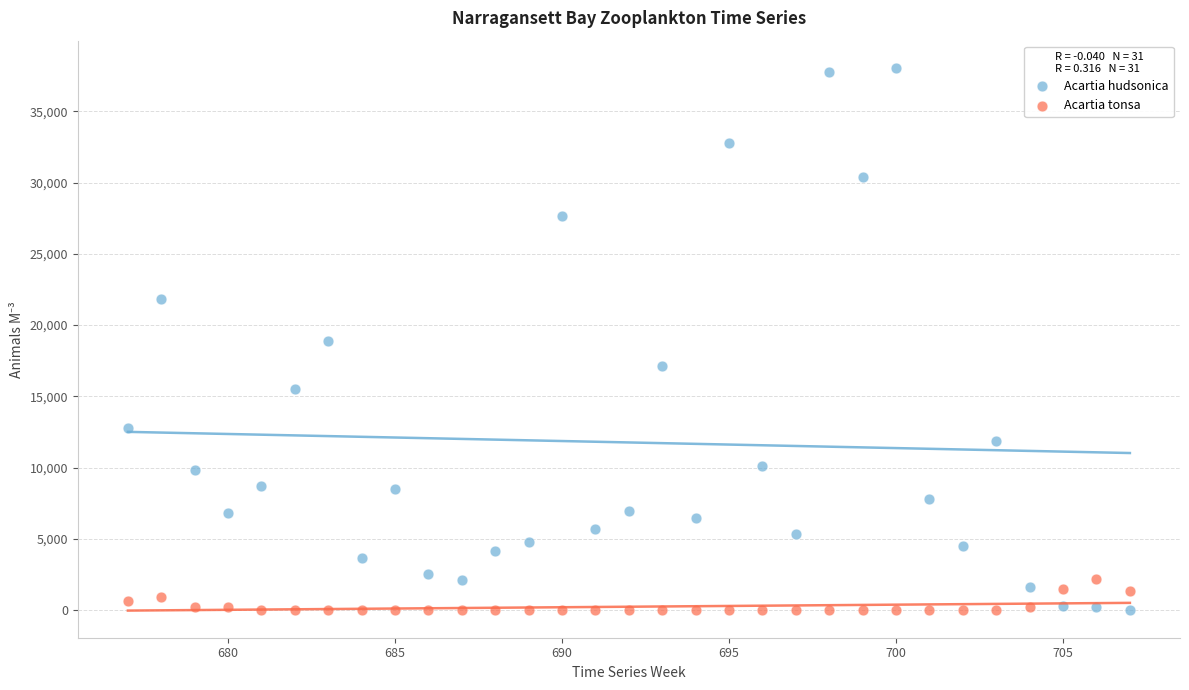

Across all data points, what is the range of Y values (max minus min)?

38063